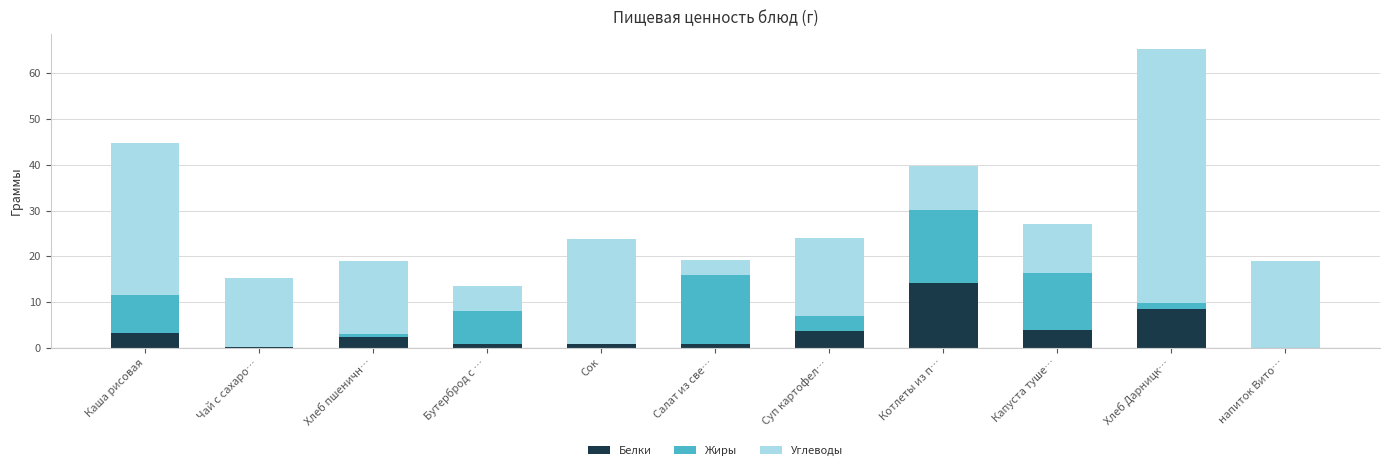

What is the highest value of the Белки series?

14.1